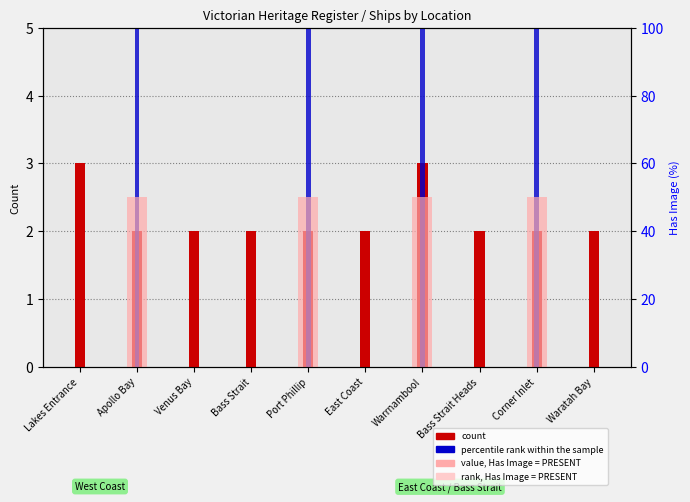

At which category is the sum across all series the highest?

Warrnambool